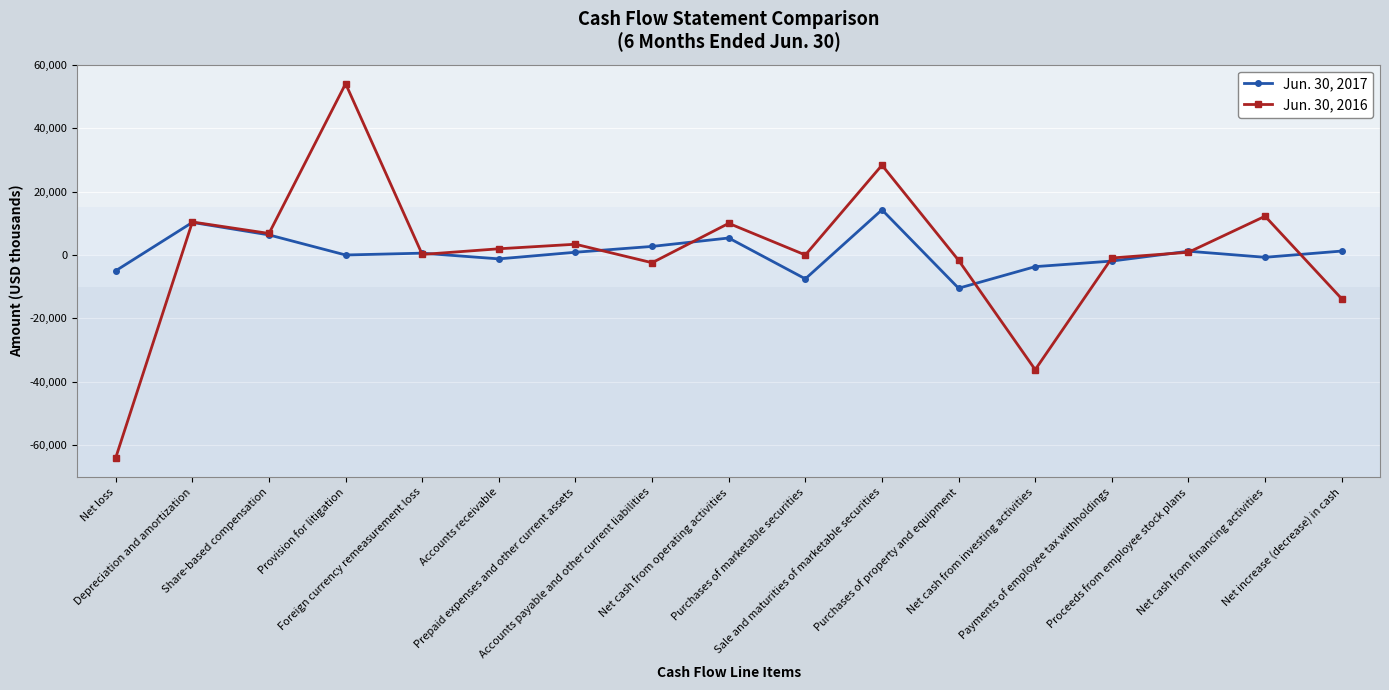

What is the difference between the second highest and minimum values in the Jun. 30, 2017 series?

20752